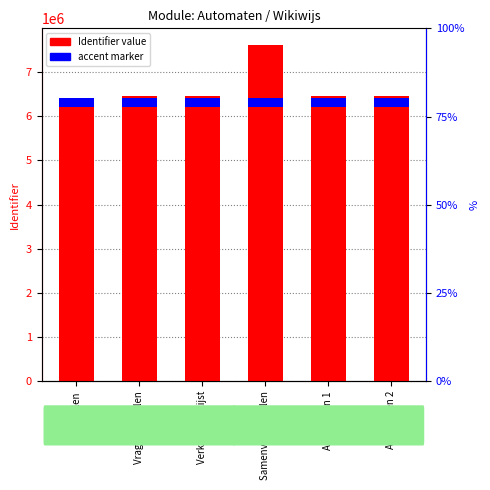

How many distinct data groups are displayed?

2